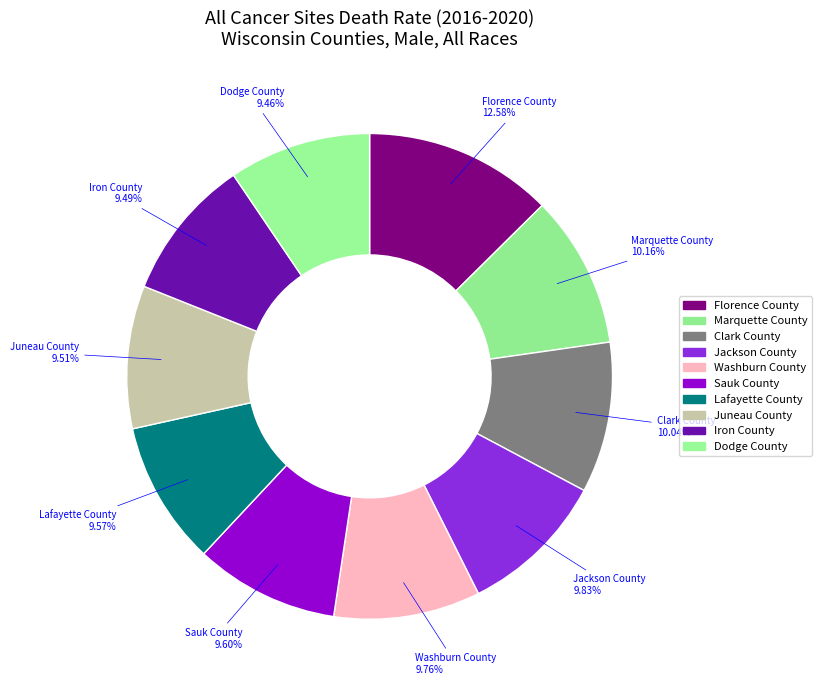

How many slices are in this pie chart?

10